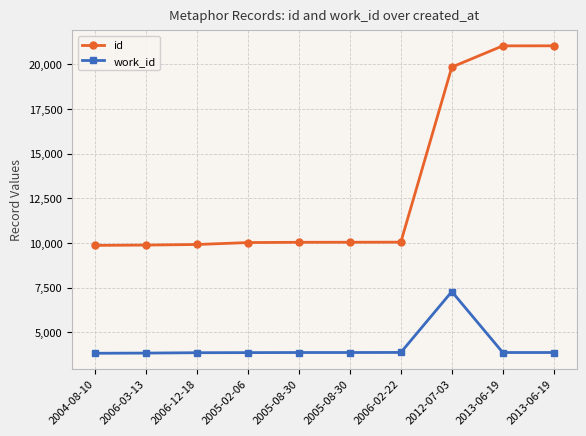

Between 2006-12-18 and 2005-02-06, which series saw the biggest shift?

id